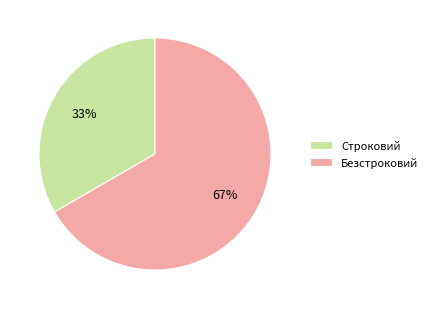

To the nearest percent, what is the average slice percentage?

50%